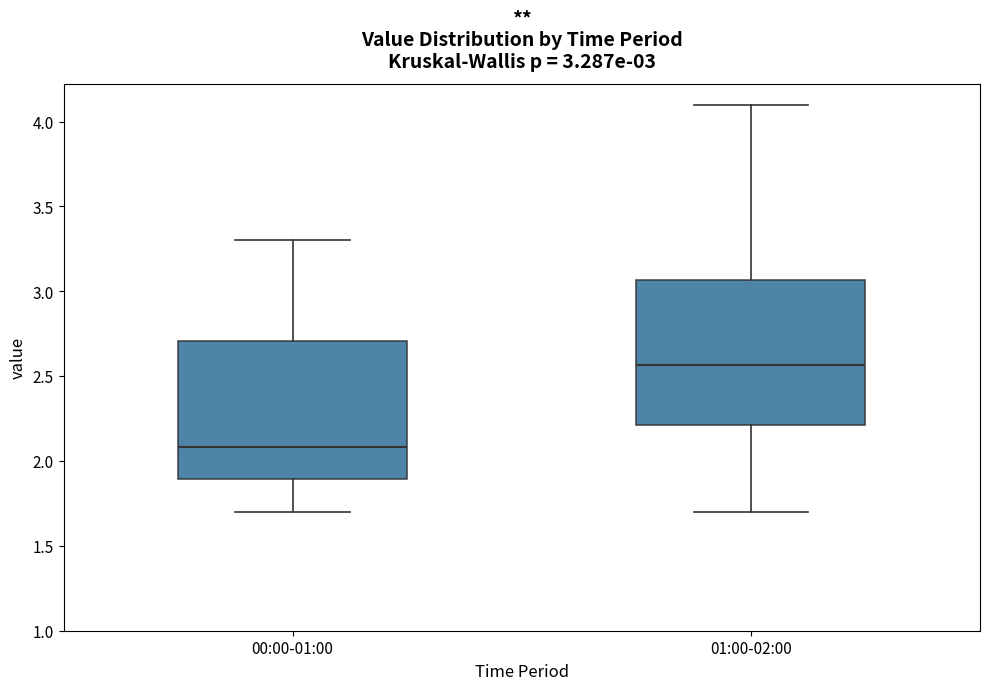

Which box's median line is the highest?

01:00-02:00